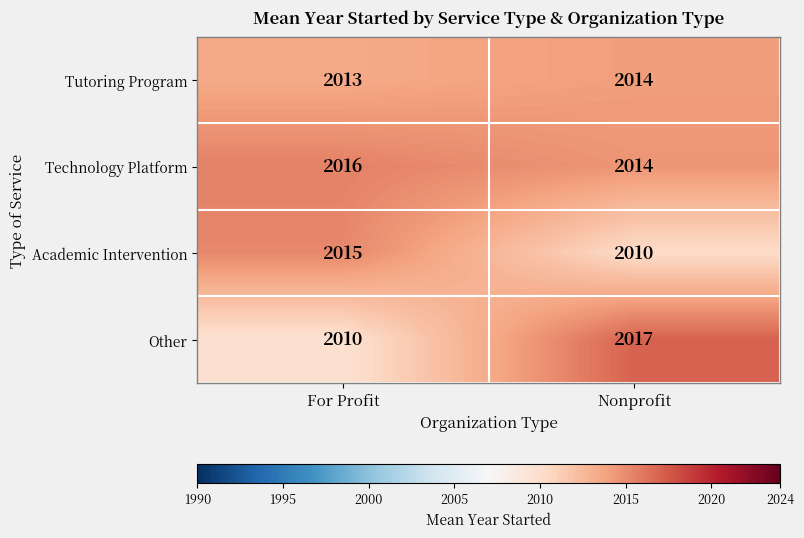

Which series has the largest range (max minus min)?

Other